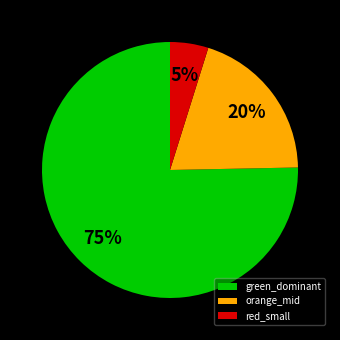

The red_small slice represents 5% of the pie. True or false?

True